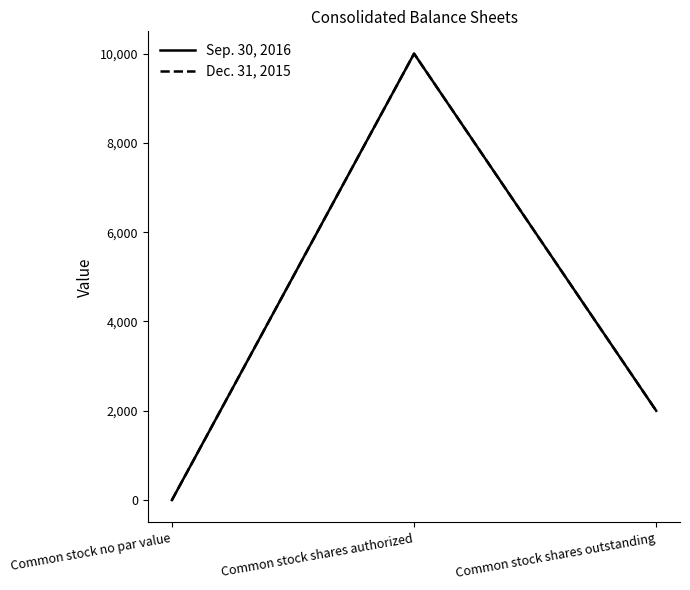

Which series changed the most between Common stock shares authorized and Common stock shares outstanding?

Sep. 30, 2016